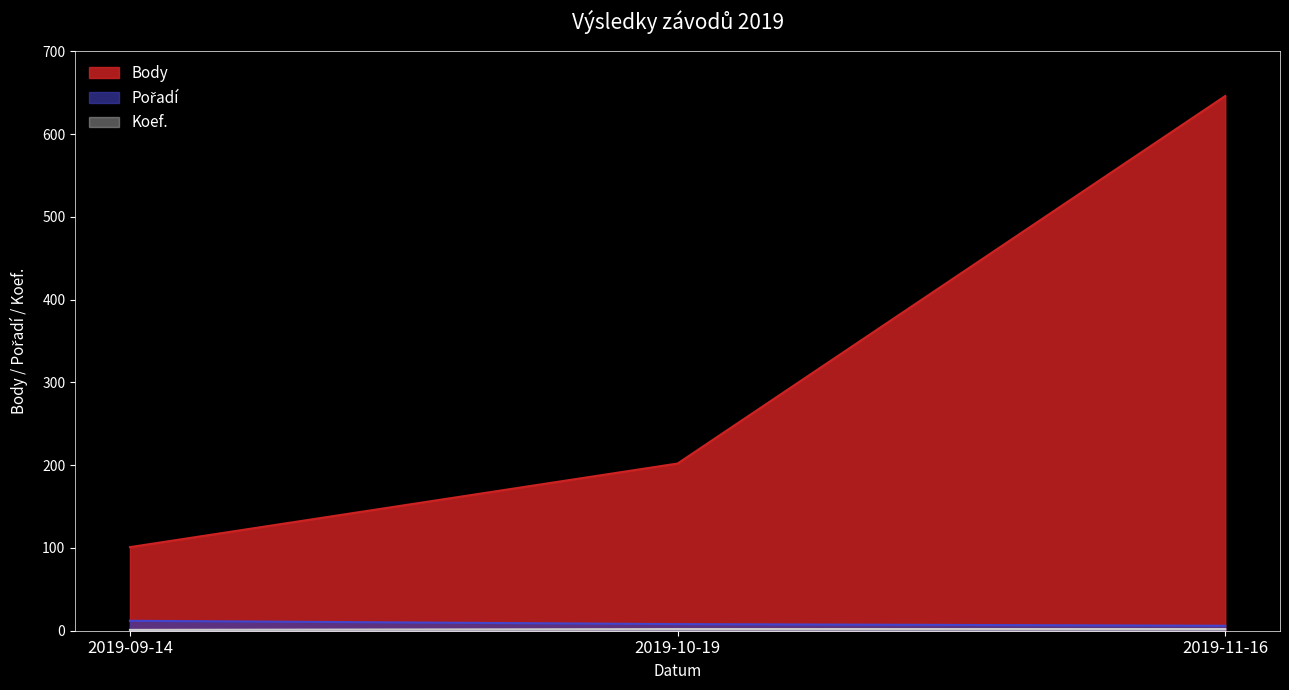

What is the average value of the Pořadí series?

9